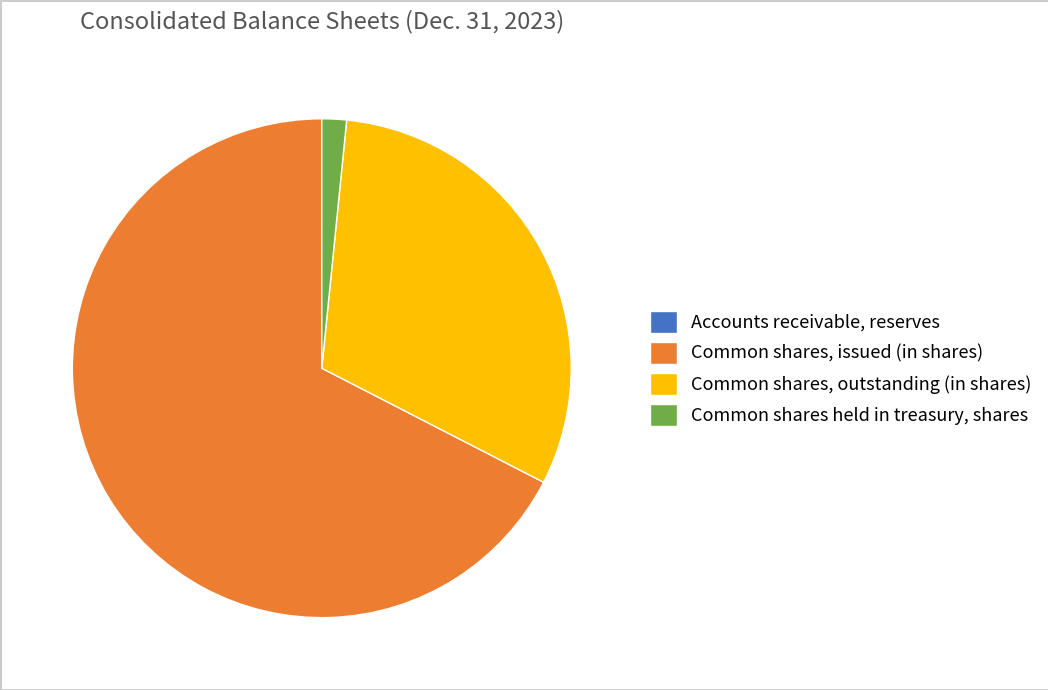

Which category has the biggest portion of the pie?

Common shares, issued (in shares)